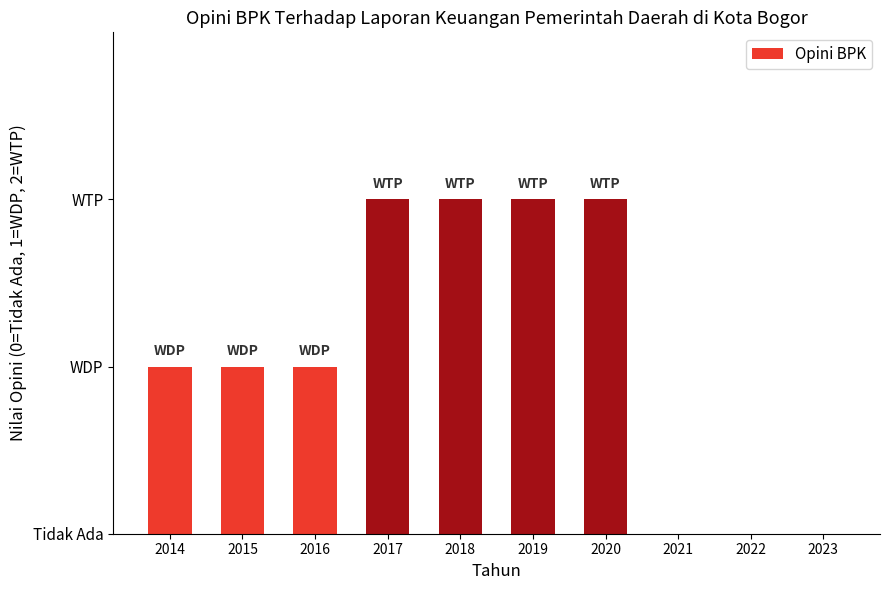

Which has a higher value, 2017 or 2014?

2017